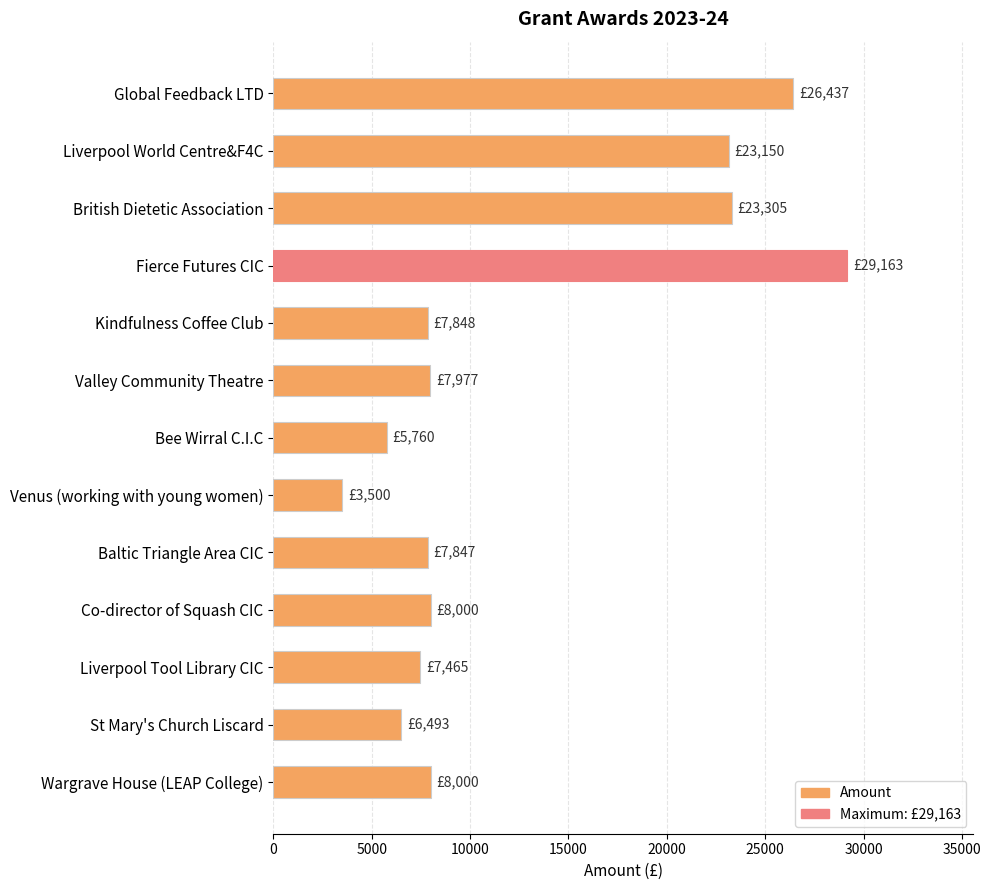

What is the difference between the maximum and minimum values?

25663